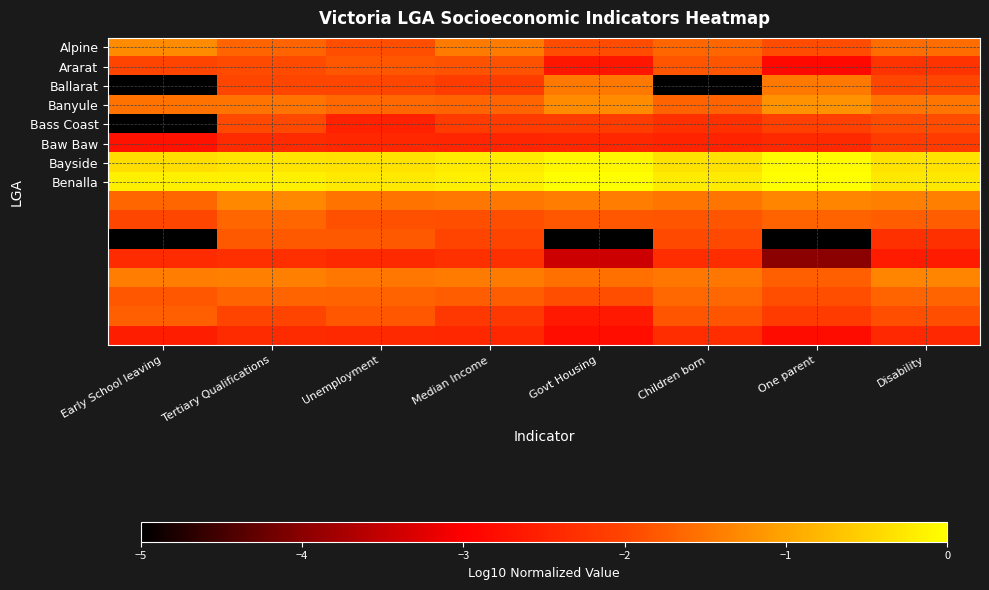

What is the difference between the highest and lowest values at Unemployment?

2.3